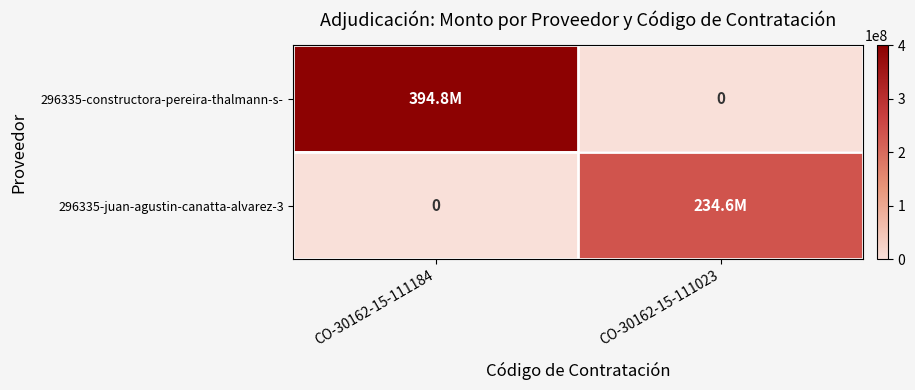

List the labels in order of 296335-juan-agustin-canatta-alvarez-3 value, largest first.

CO-30162-15-111023, CO-30162-15-111184